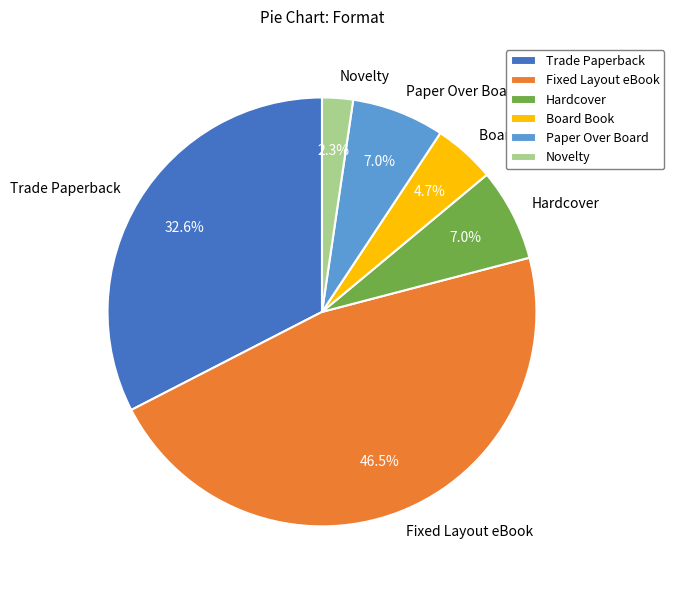

Does Board Book represent more than half of the total?

No